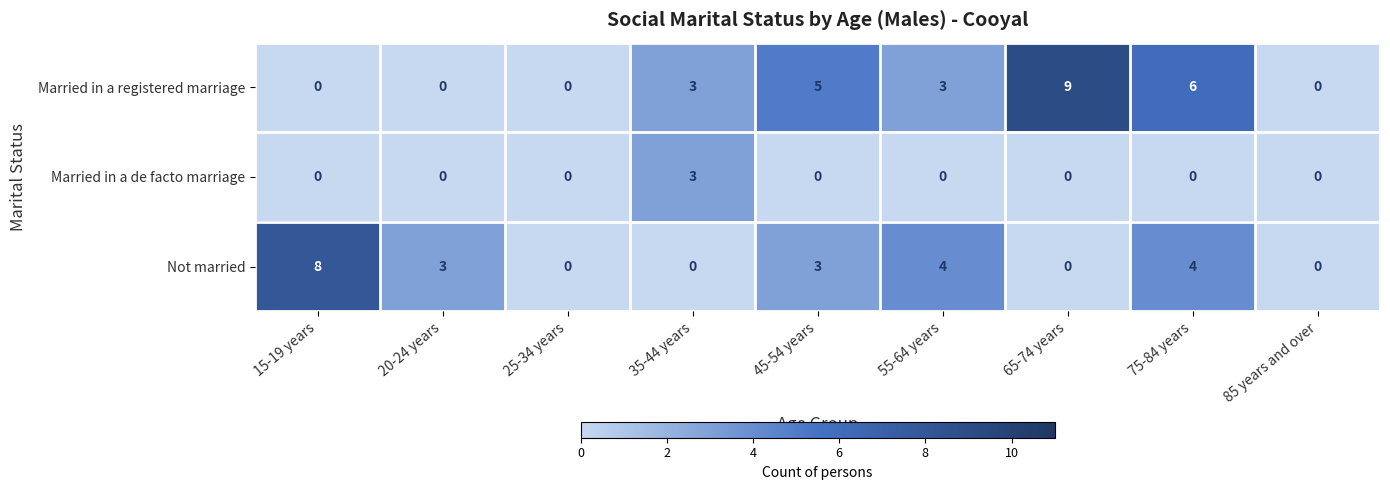

At how many categories does at least one series exceed 1?

7